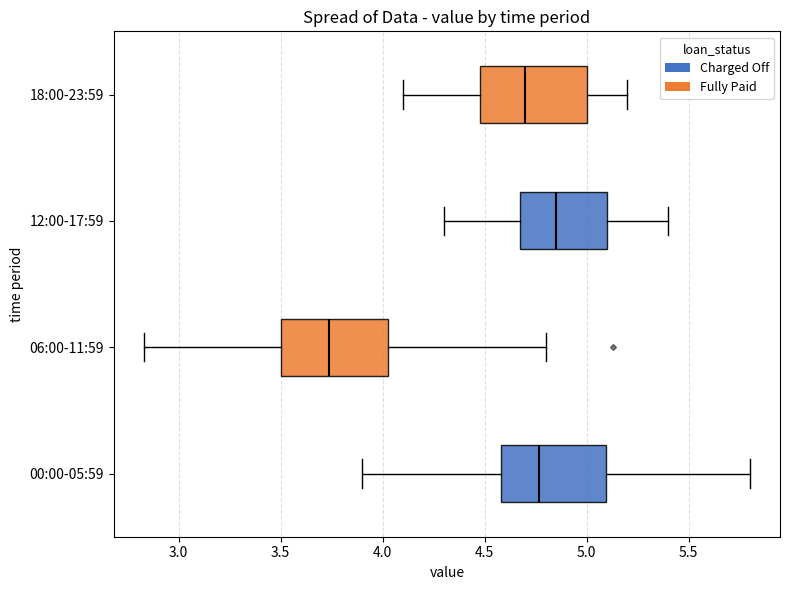

Which box has the furthest to the right median line?

12:00-17:59